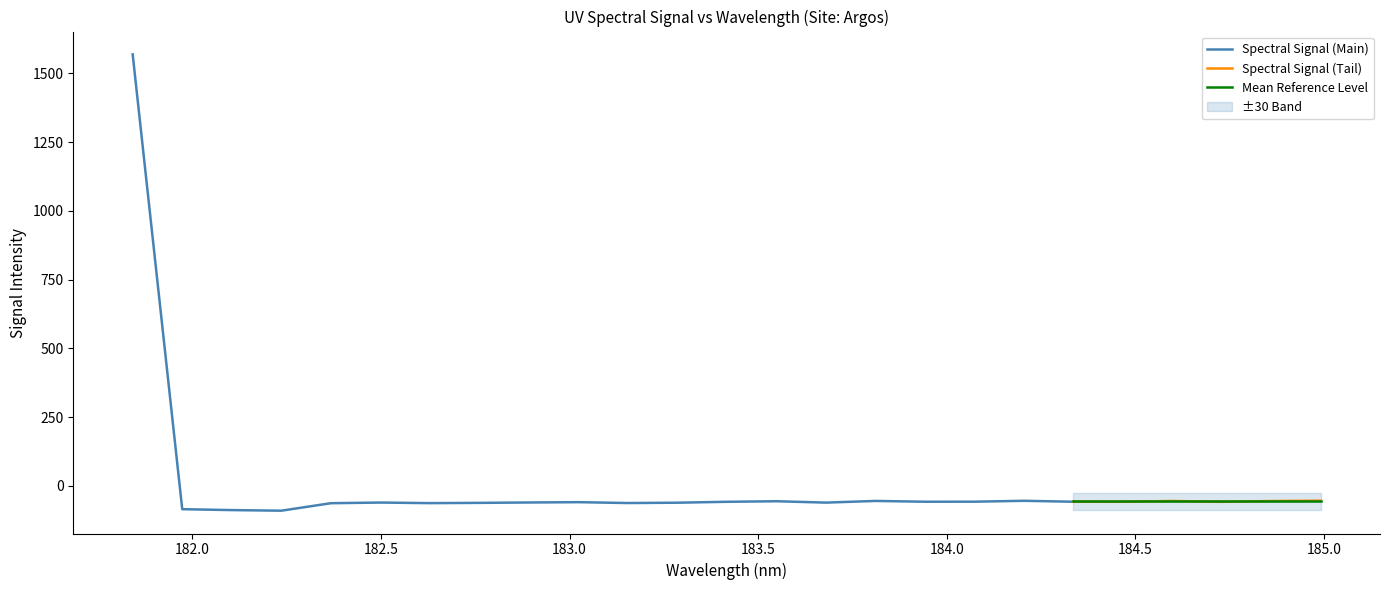

What is the average value?

3.5